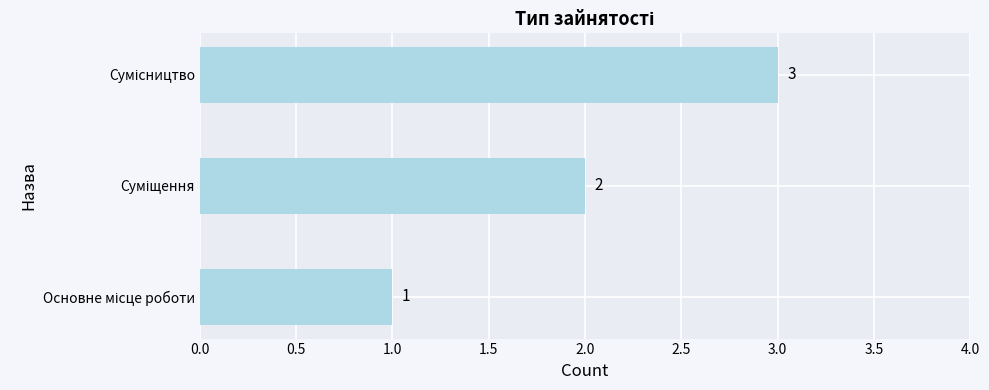

What is the sum of all values?

6